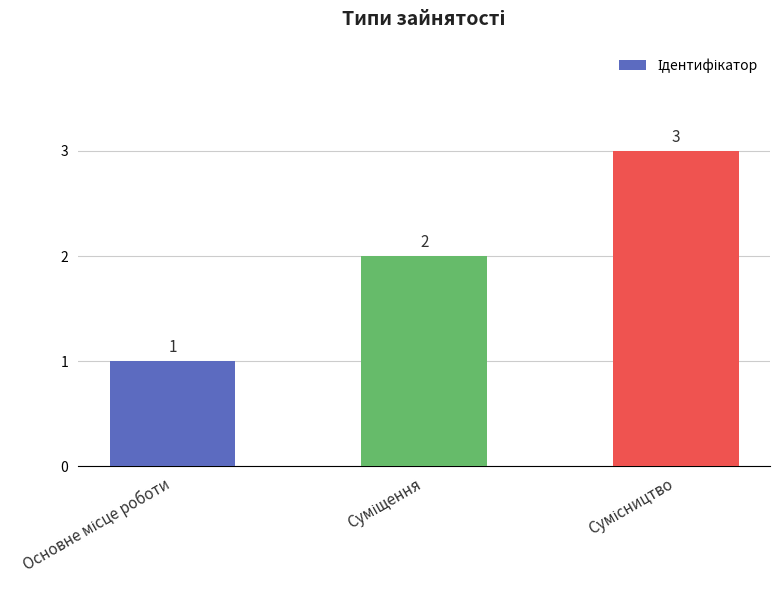

Reading left to right, extract all data points from this chart.

1	2	3